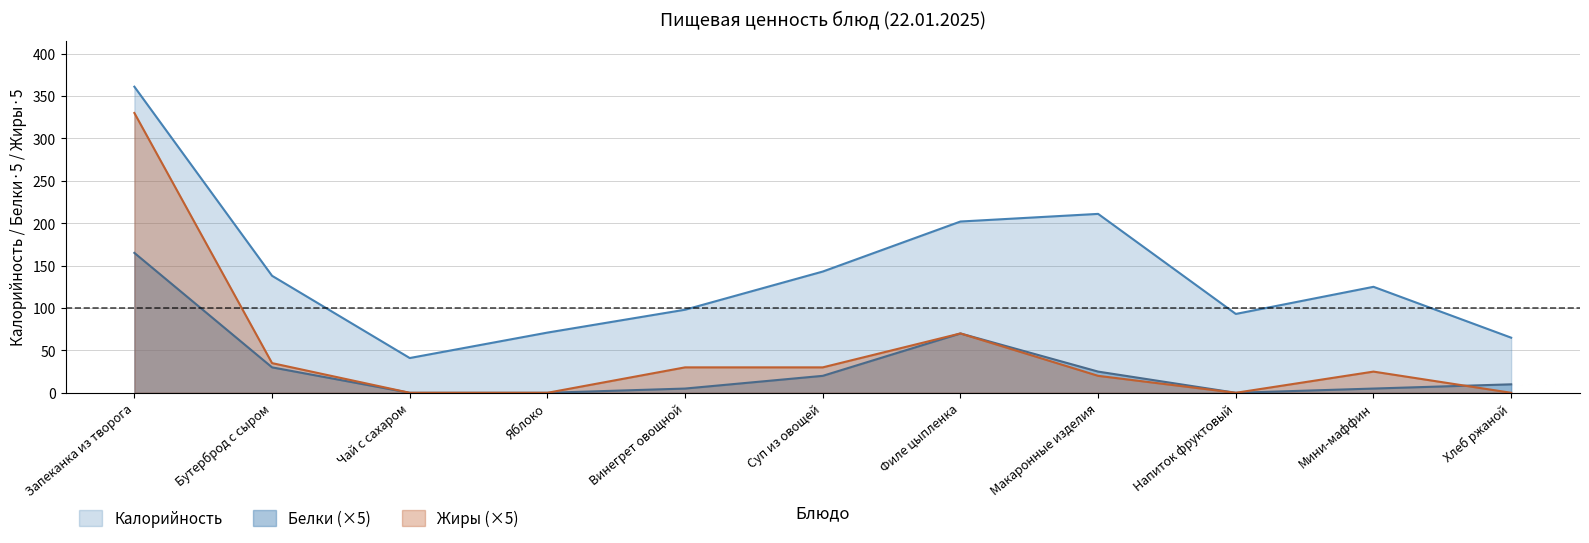

Reading left to right, extract all data points from this chart.

Калорийность: Запеканка из творога=361	Бутерброд с сыром=138	Чай с сахаром=41	Яблоко=71	Винегрет овощной=98	Суп из овощей=143	Филе цыпленка=202	Макаронные изделия=211	Напиток фруктовый=93	Мини-маффин=125	Хлеб ржаной=65
Белки: Запеканка из творога=165	Бутерброд с сыром=30	Чай с сахаром=0	Яблоко=0	Винегрет овощной=5	Суп из овощей=20	Филе цыпленка=70	Макаронные изделия=25	Напиток фруктовый=0	Мини-маффин=5	Хлеб ржаной=10
Жиры: Запеканка из творога=330	Бутерброд с сыром=35	Чай с сахаром=0	Яблоко=0	Винегрет овощной=30	Суп из овощей=30	Филе цыпленка=70	Макаронные изделия=20	Напиток фруктовый=0	Мини-маффин=25	Хлеб ржаной=0